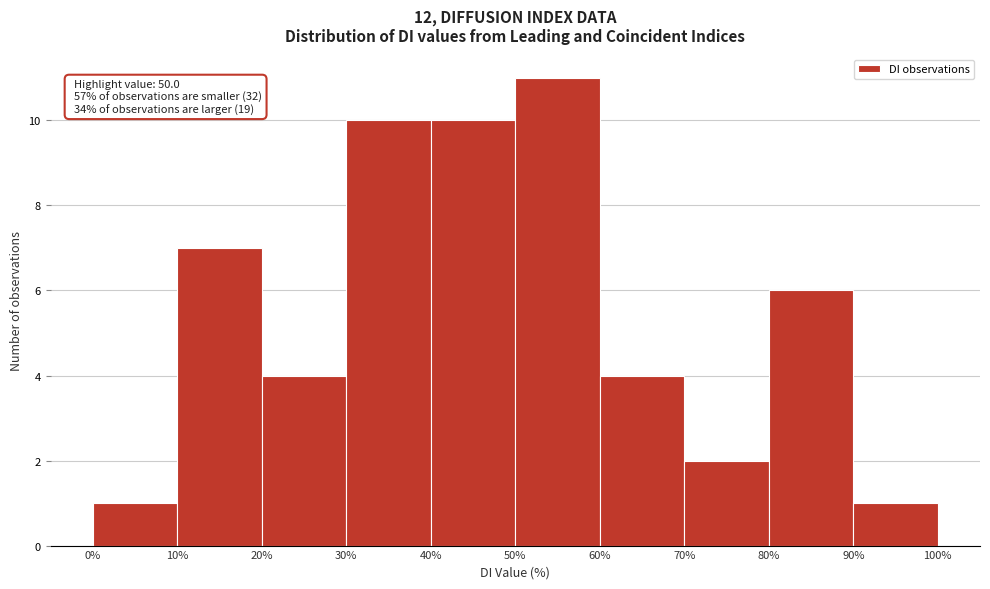

Over which range of the x-axis is the bar tallest?

50% to 60%